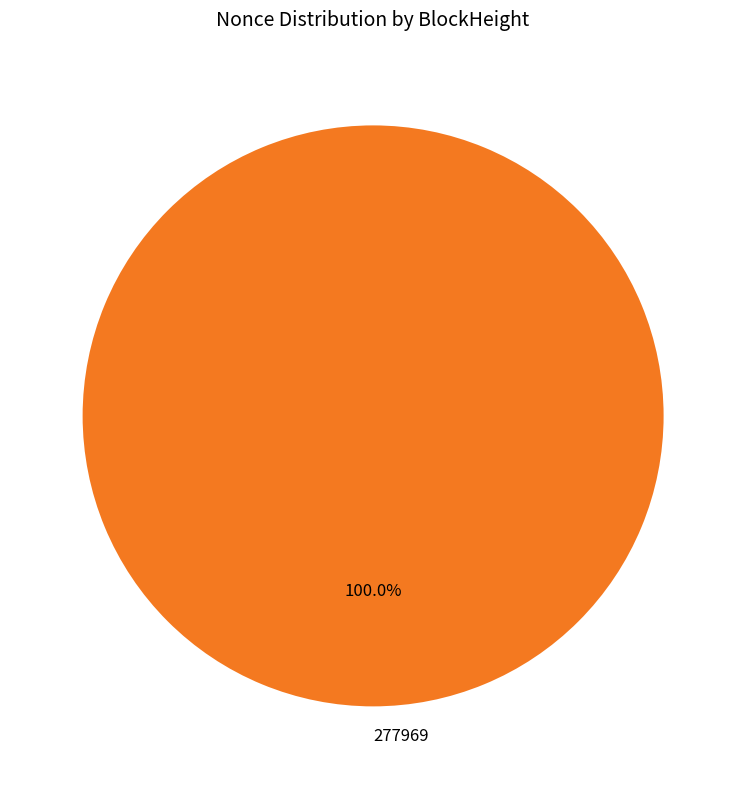

Is there any slice that represents more than half of the pie?

Yes